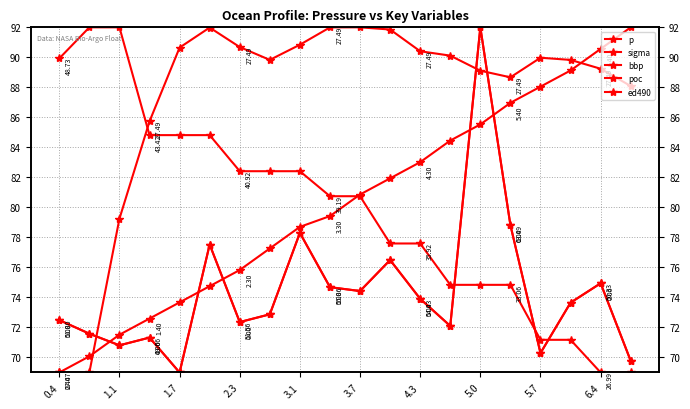

Is it true that poc equals 139.8 at 3.1?

False